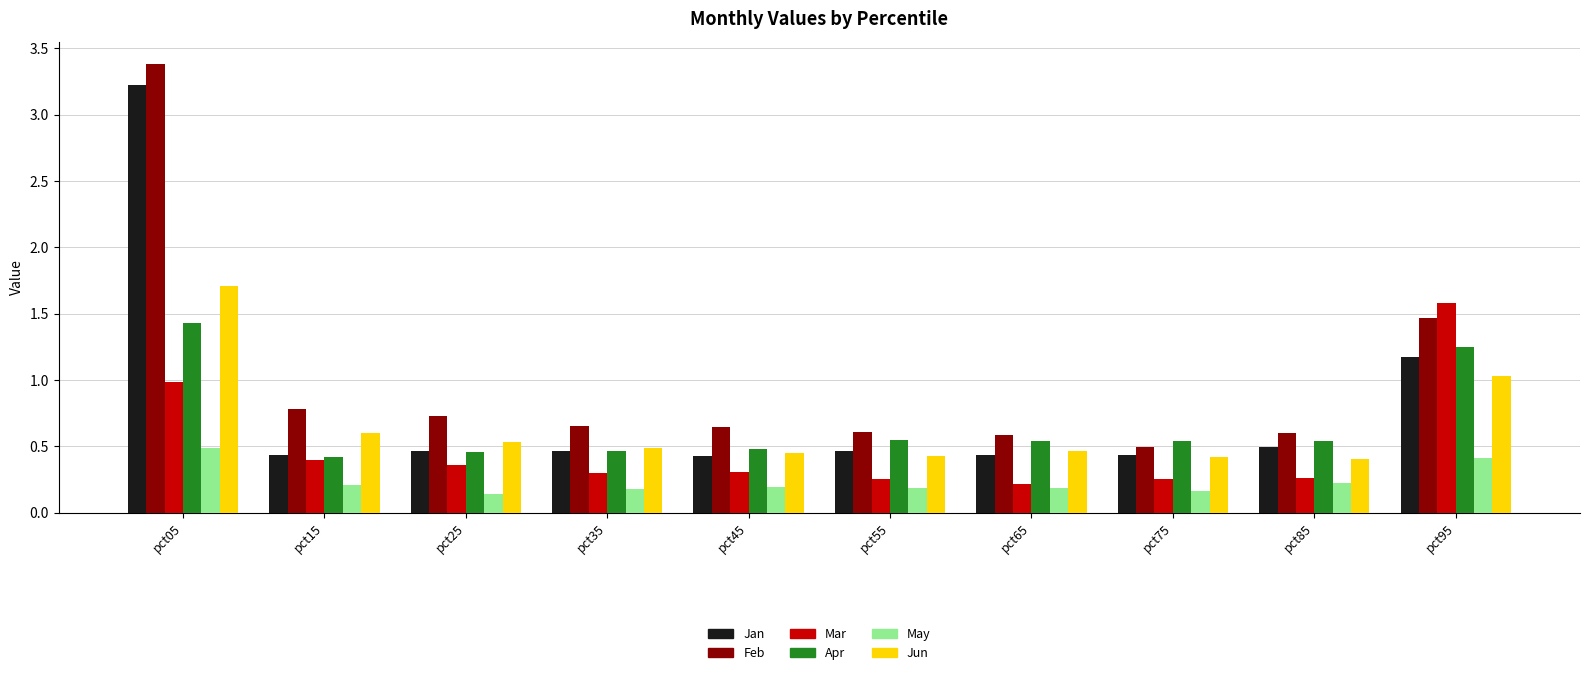

How many bars are there in total?

60